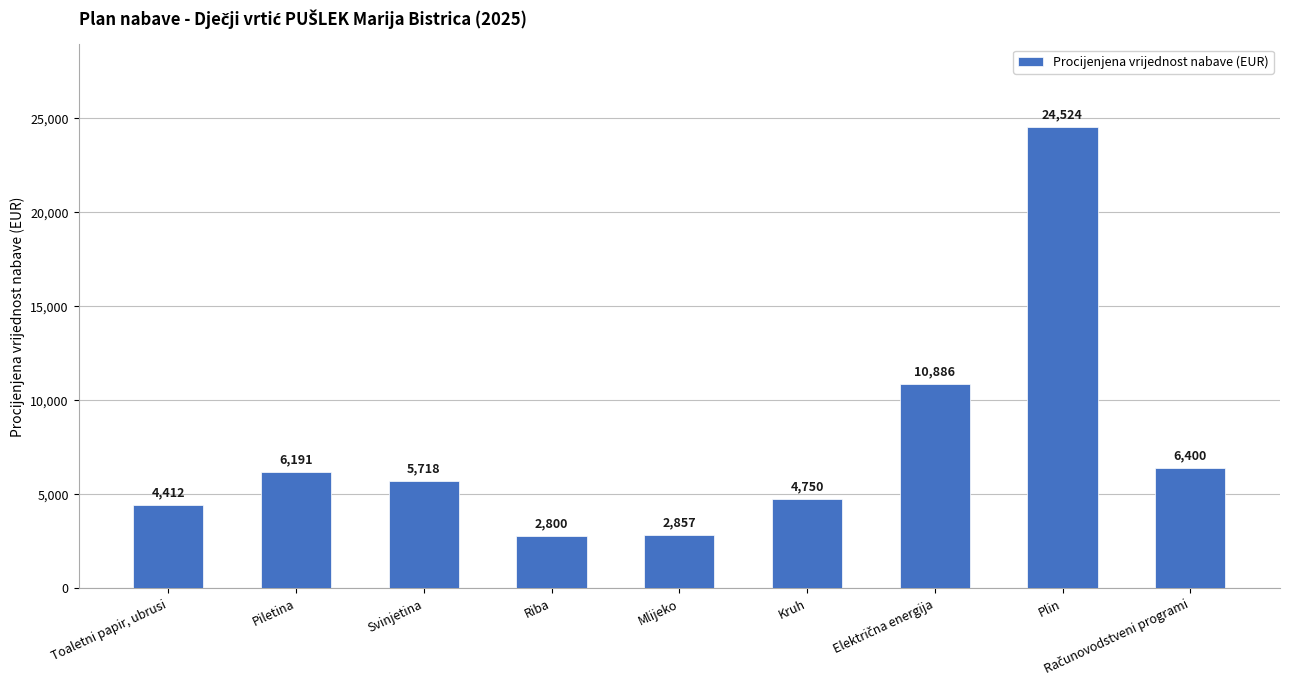

The chart shows a value of 3962 at Mlijeko. True or false?

False